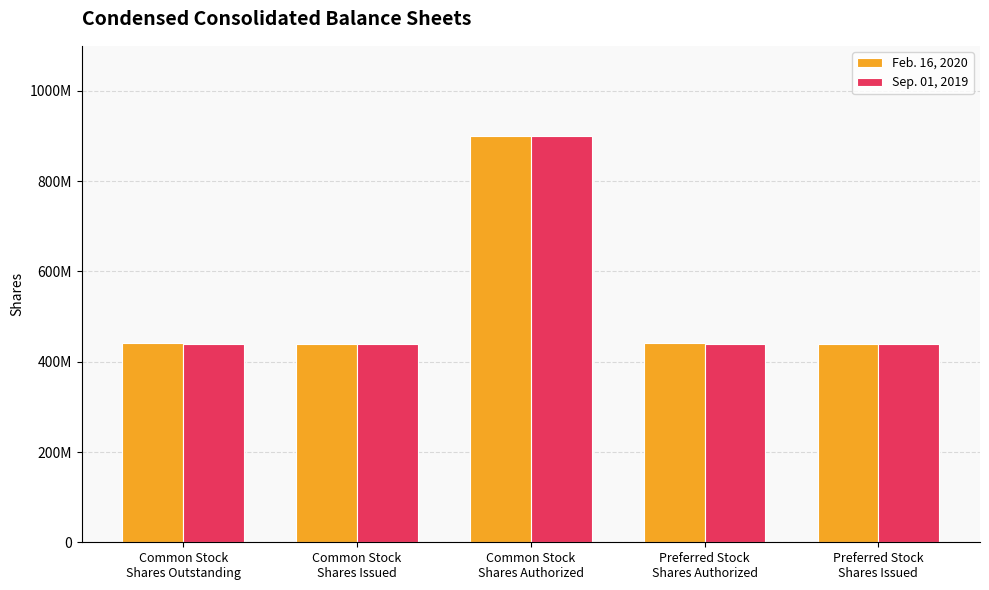

Is the value of Sep. 01, 2019 at Common Stock
Shares Outstanding greater than the value of Feb. 16, 2020 at Preferred Stock
Shares Authorized?

No